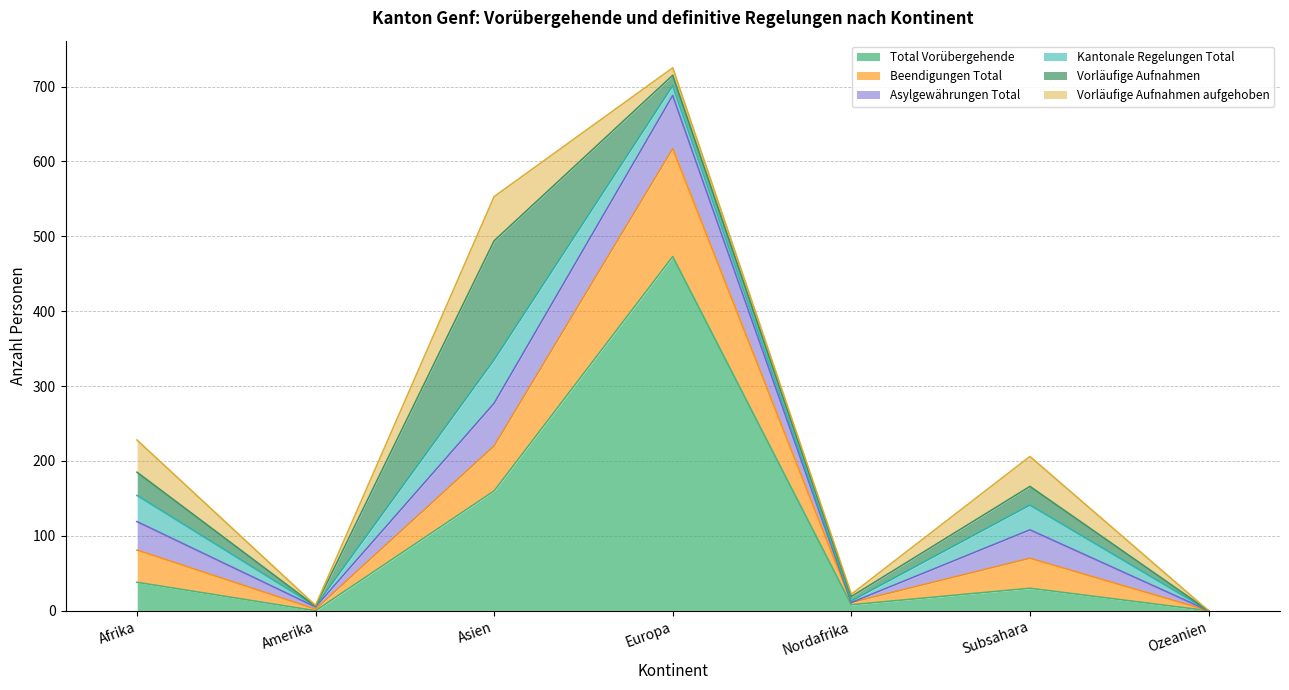

True or false: Kantonale Regelungen Total has more than 1 interior local peaks.

True